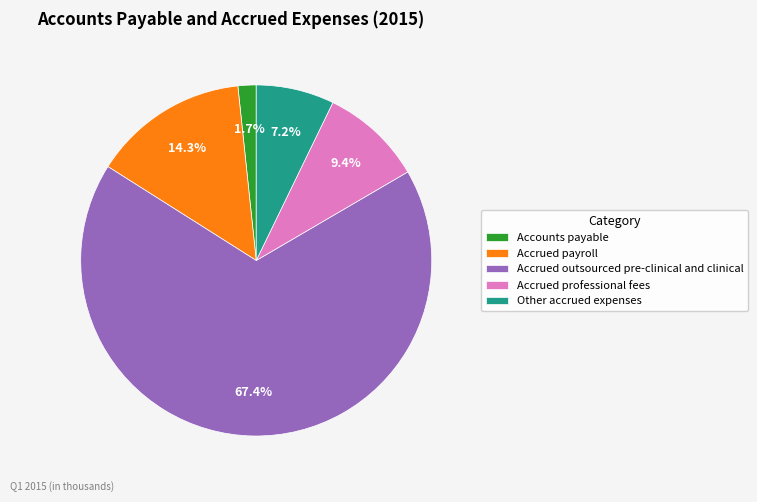

Between Accounts payable and Accrued outsourced pre-clinical and clinical, which is larger?

Accrued outsourced pre-clinical and clinical